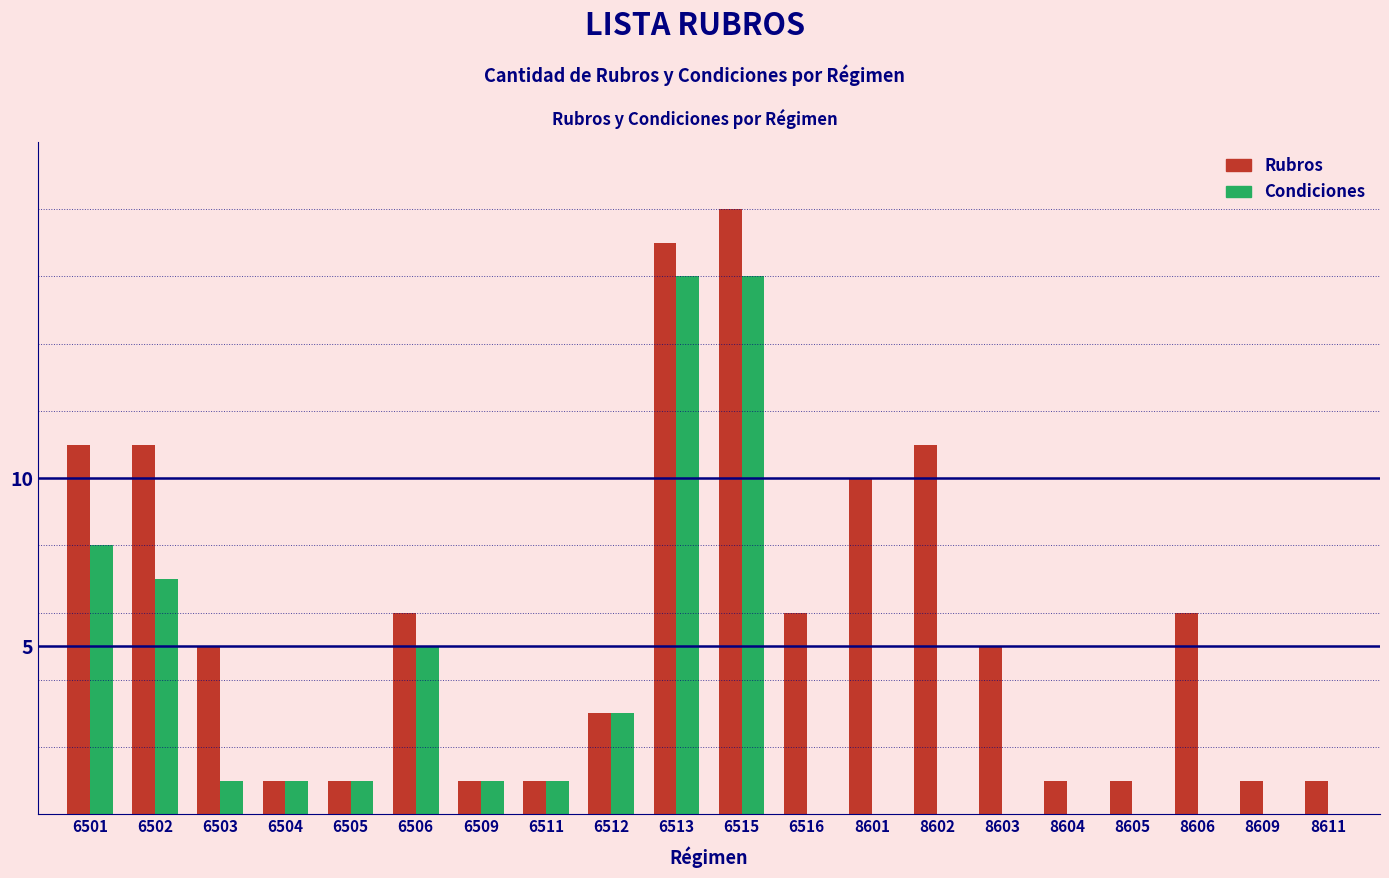

Reading right to left, what are all the values shown in this chart?

Rubros: 1	1	6	1	1	5	11	10	6	18	17	3	1	1	6	1	1	5	11	11
Condiciones: 0	0	0	0	0	0	0	0	0	16	16	3	1	1	5	1	1	1	7	8